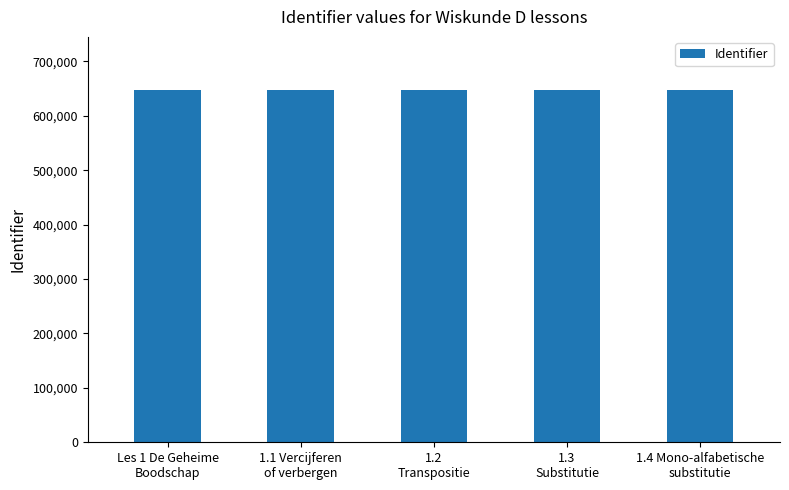

What position from the right is 1.1 Vercijferen
of verbergen?

4